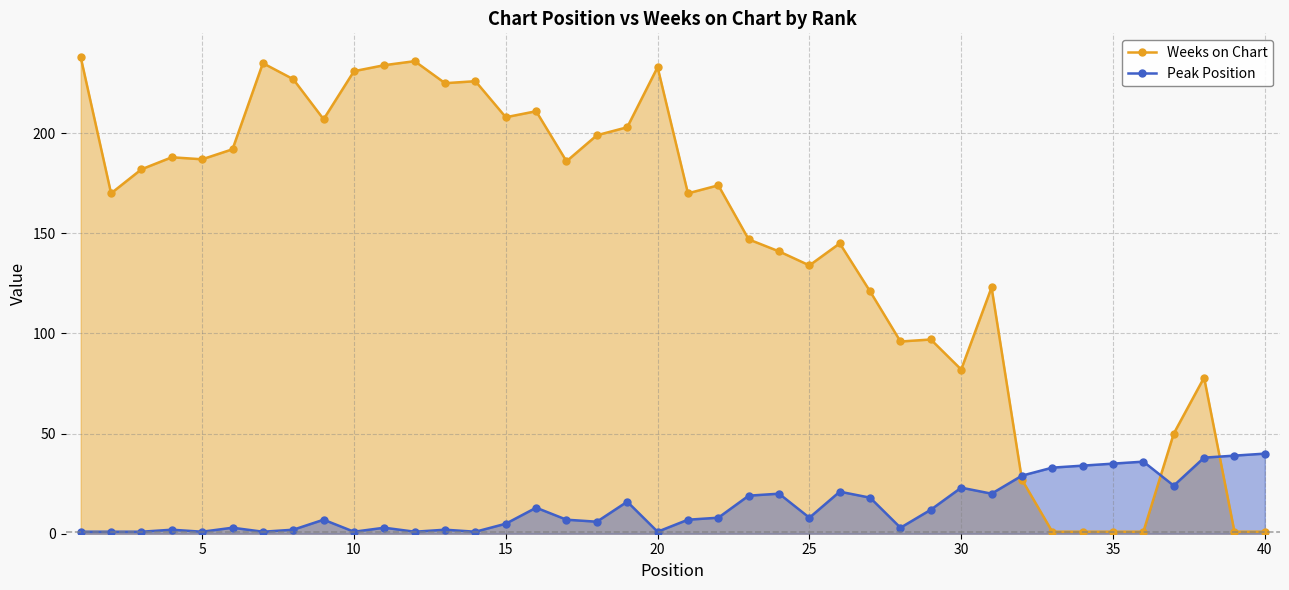

How many values in the Peak Position series exceed 8?

18